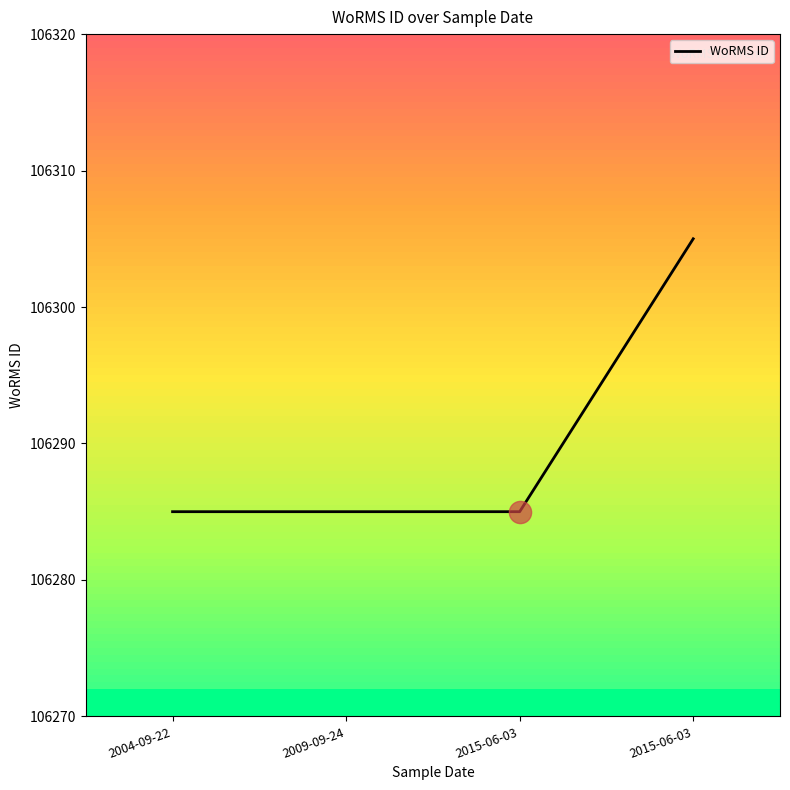

At which label is the value closest to 106295?

2004-09-22